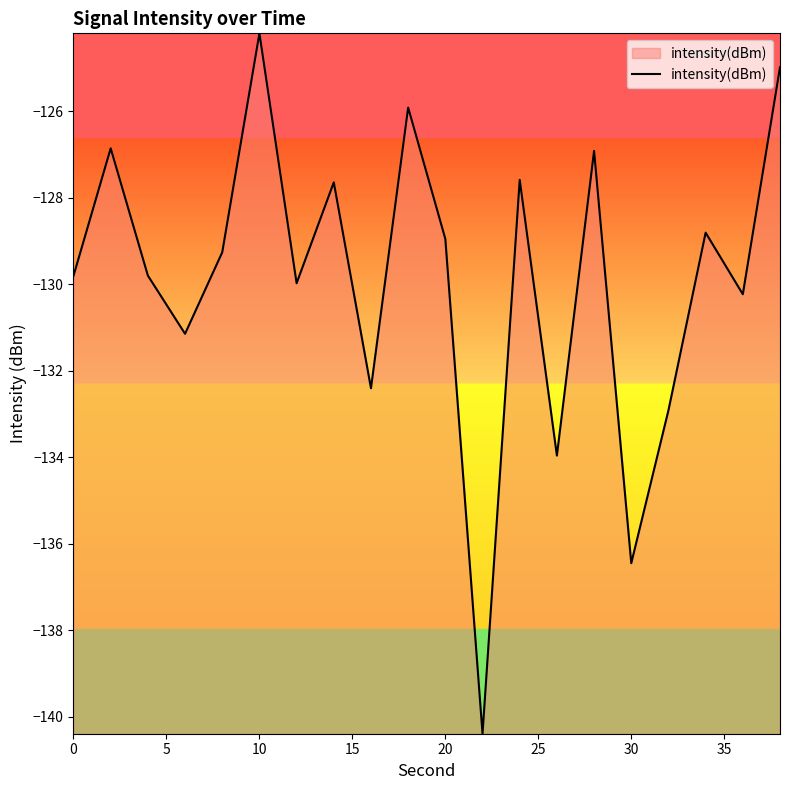

What is the smallest value displayed?

-140.4